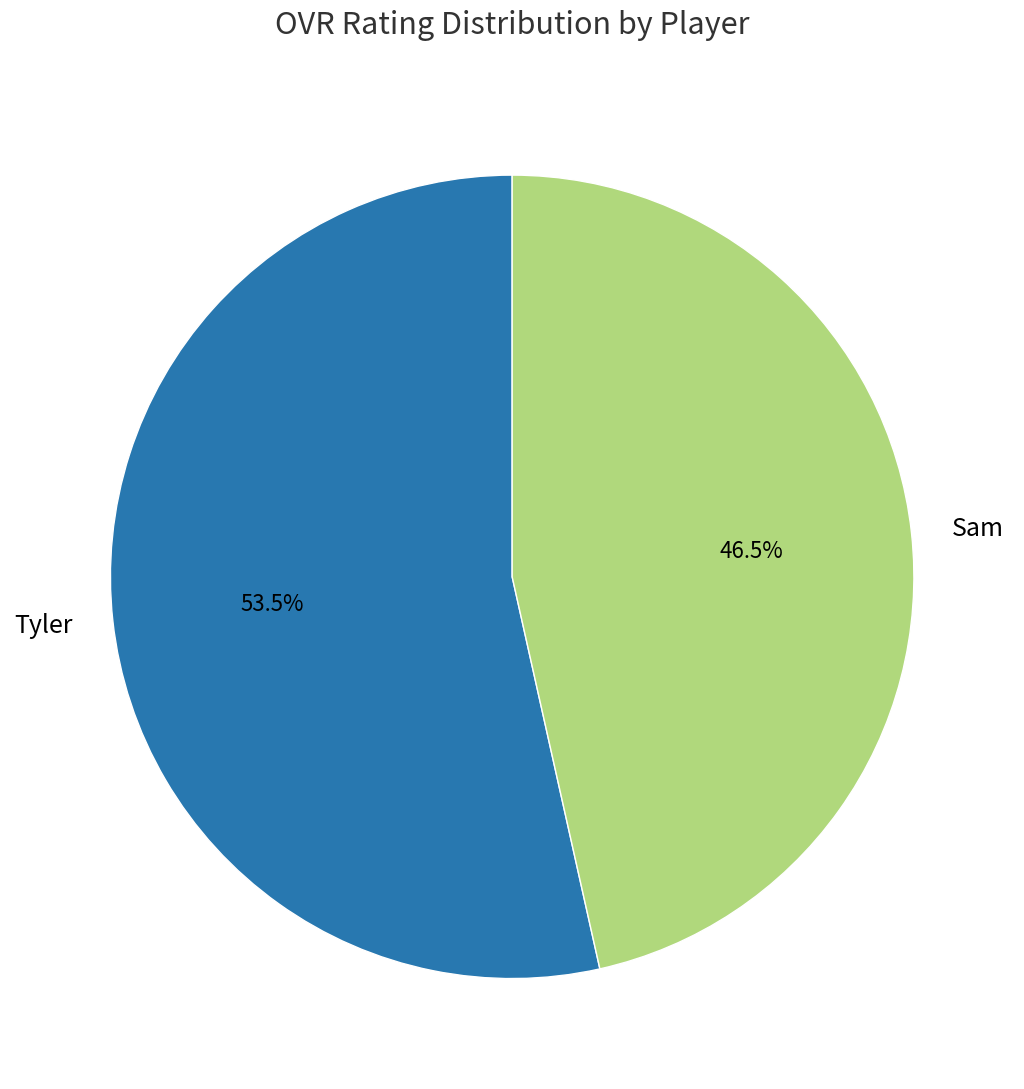

Count the number of slices in the pie.

2